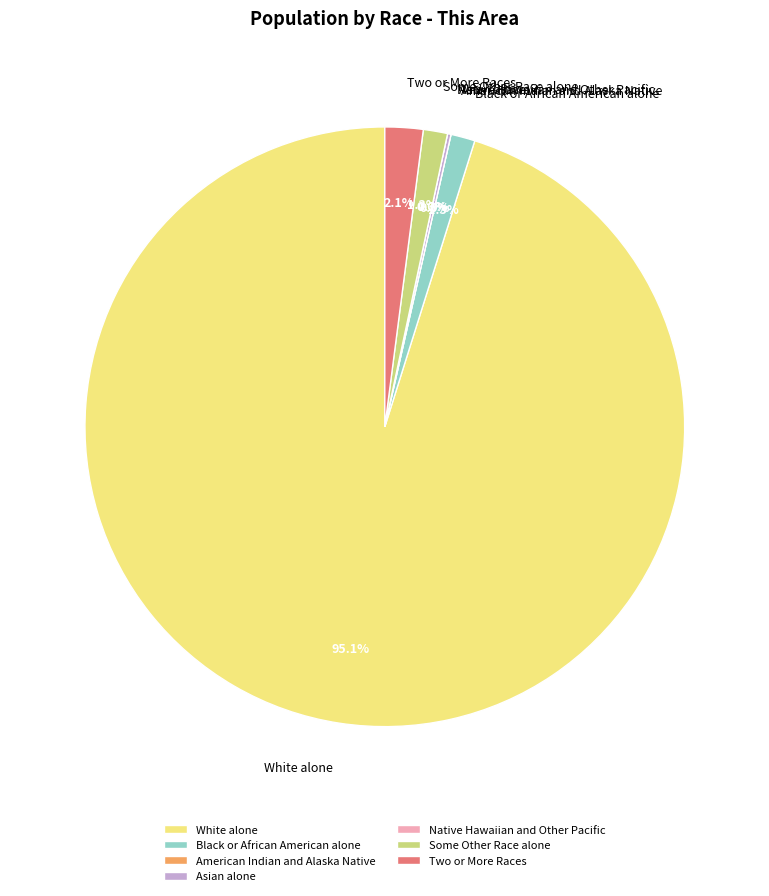

Is White alone the majority of the pie?

Yes